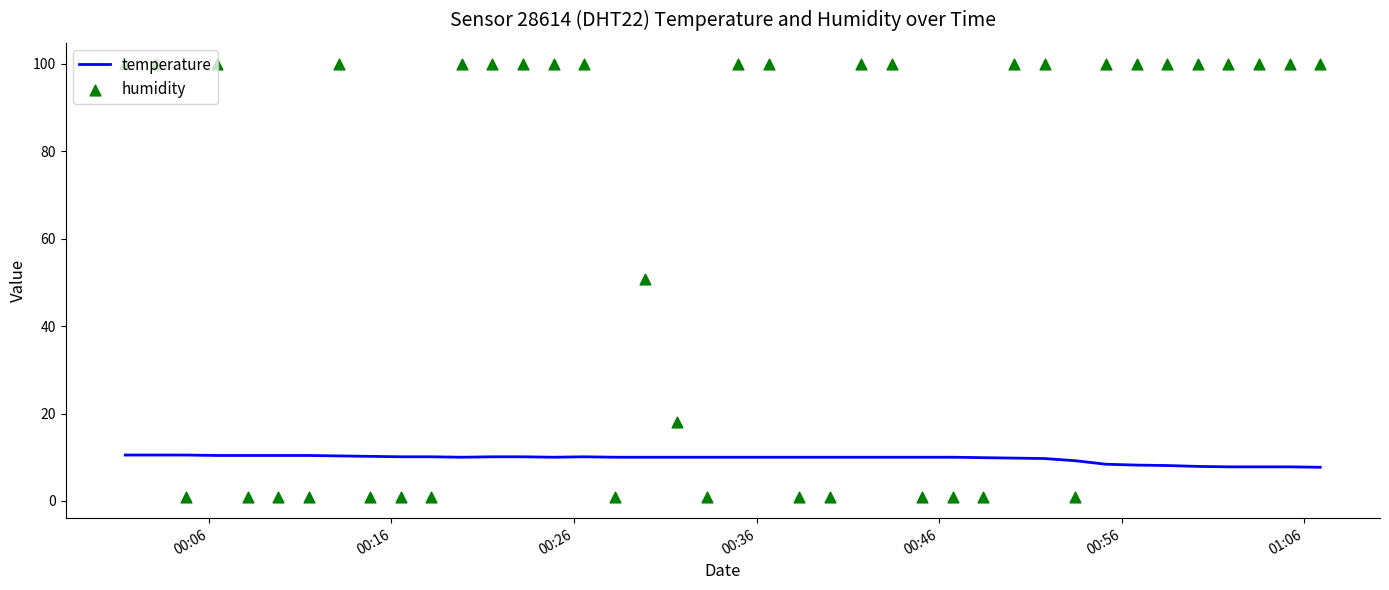

At how many categories does at least one series exceed 96?

23